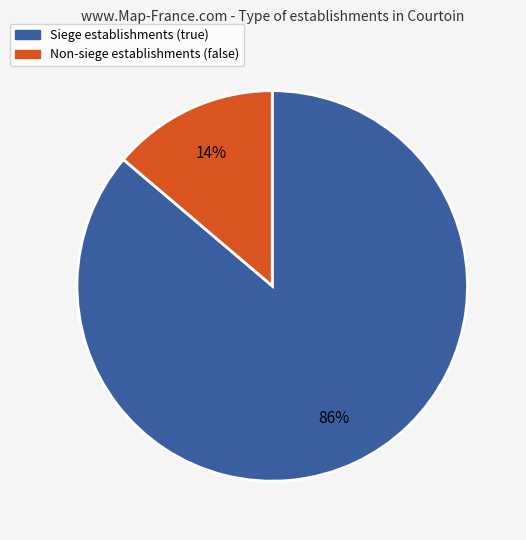

To the nearest percent, what is the average slice percentage?

50%